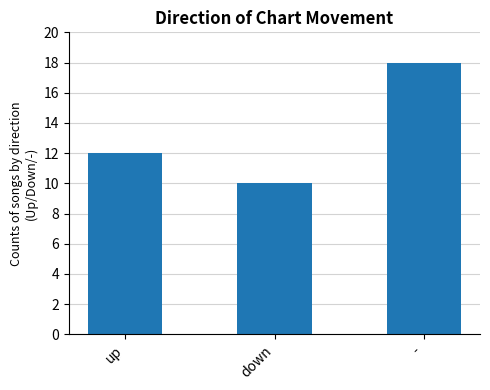

Which category has the highest value across all series?

-